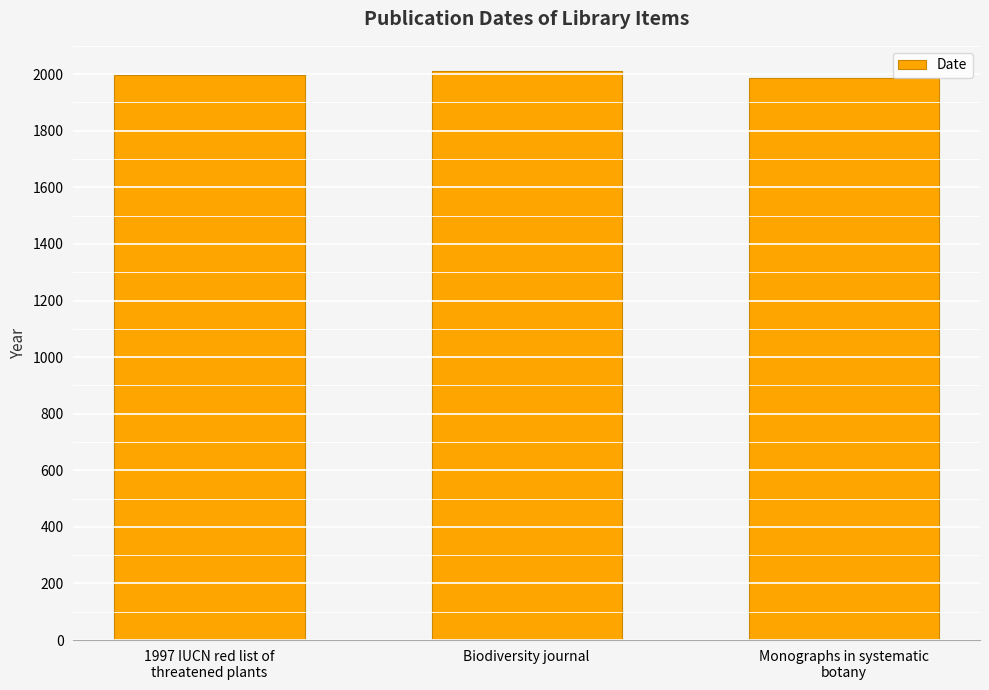

Count the values in the range 1988 to 2012.

3